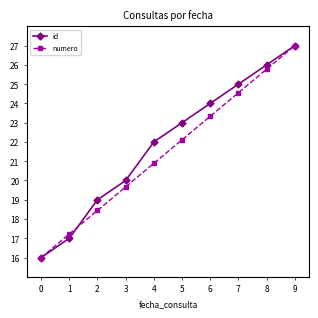

The numero series shows 22.1 at 5. True or false?

True